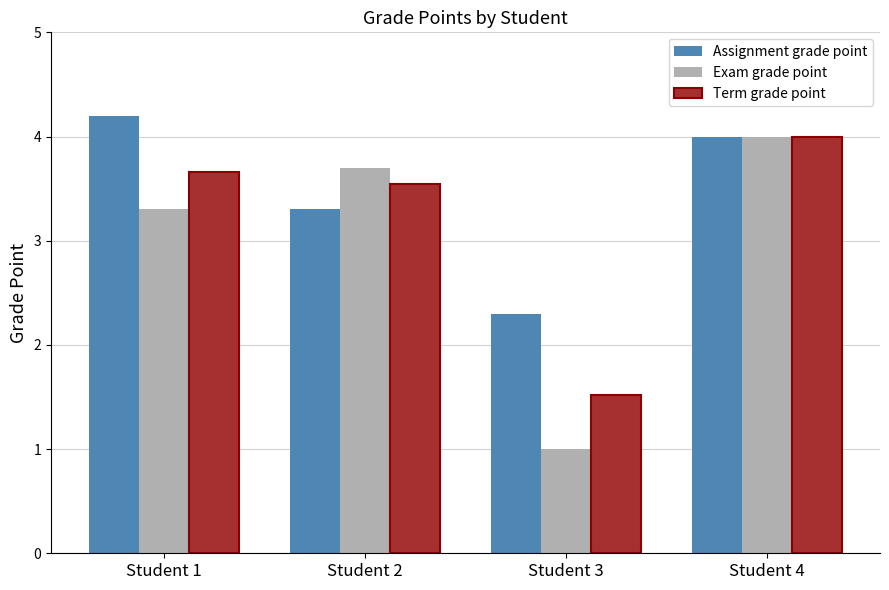

How many data points in Exam grade point are less than 3?

1